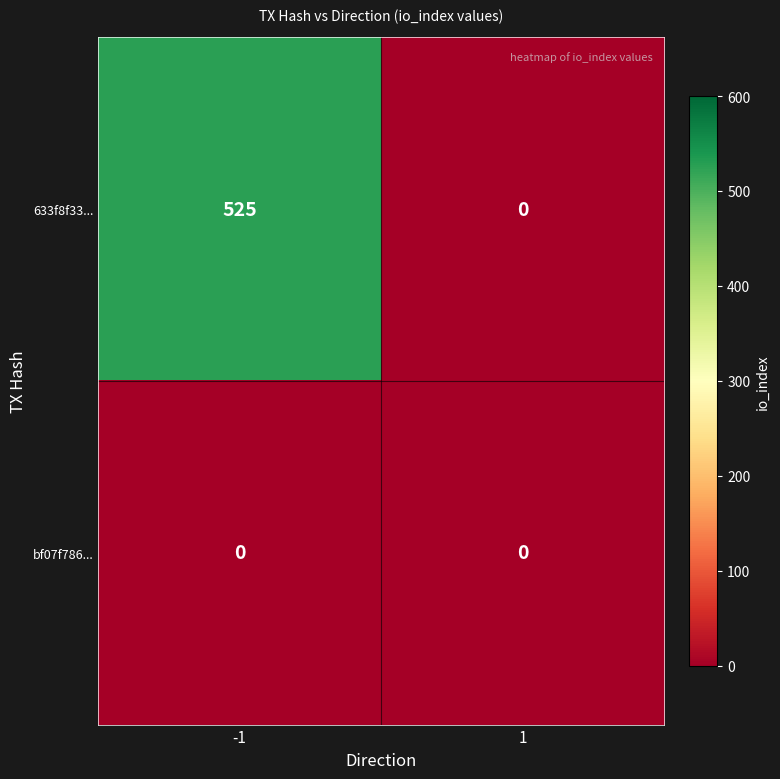

The value of 633f8f33... at 1 is -357. True or false?

False